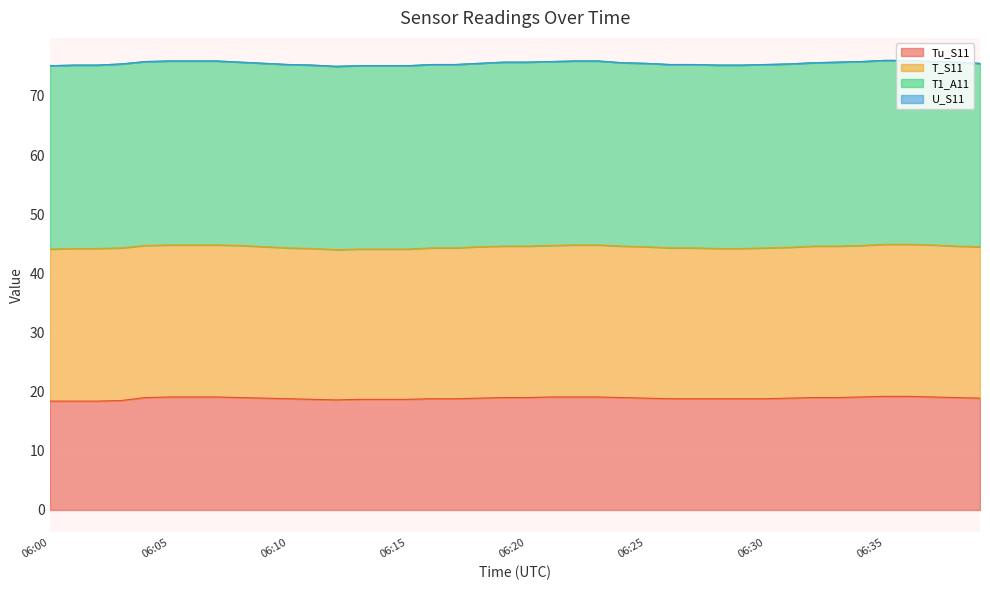

Reading left to right, what are all the values shown in this chart?

Tu_S11: 18.4	18.4	18.4	18.5	19.0	19.1	19.1	19.1	19.0	18.9	18.8	18.7	18.6	18.7	18.7	18.7	18.8	18.8	18.9	19.0	19.0	19.1	19.1	19.1	19.0	18.9	18.8	18.8	18.8	18.8	18.8	18.9	19.0	19.0	19.1	19.2	19.2	19.1	19.0	18.9
T_S11: 25.7	25.8	25.8	25.8	25.7	25.7	25.7	25.7	25.7	25.6	25.5	25.5	25.4	25.4	25.4	25.4	25.5	25.5	25.6	25.6	25.6	25.6	25.7	25.7	25.6	25.6	25.5	25.5	25.4	25.4	25.5	25.5	25.6	25.6	25.6	25.7	25.7	25.7	25.6	25.6
T1_A11: 31.0	31.0	31.0	31.1	31.1	31.1	31.1	31.1	31.0	31.0	31.0	31.0	31.0	31.0	31.0	31.0	31.0	31.0	31.0	31.1	31.1	31.1	31.1	31.1	31.0	31.0	31.0	31.0	31.0	31.0	31.0	31.0	31.0	31.1	31.1	31.1	31.1	31.0	31.1	31.0
U_S11: 0.0	0.0	0.0	0.0	0.0	0.0	0.0	0.0	0.0	0.0	0.0	0.0	0.0	0.0	0.0	0.0	0.0	0.0	0.0	0.0	0.0	0.0	0.0	0.0	0.0	0.0	0.0	0.0	0.0	0.0	0.0	0.0	0.0	0.0	0.0	0.0	0.0	0.0	0.0	0.0